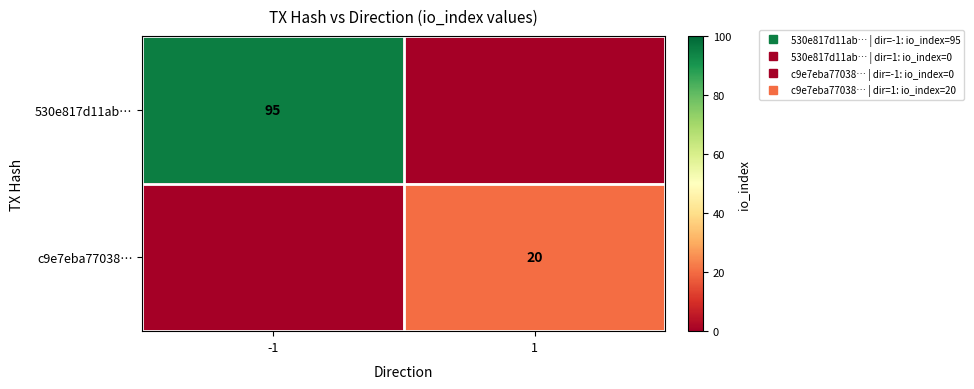

Which series has the largest total across all categories?

530e817d11ab…